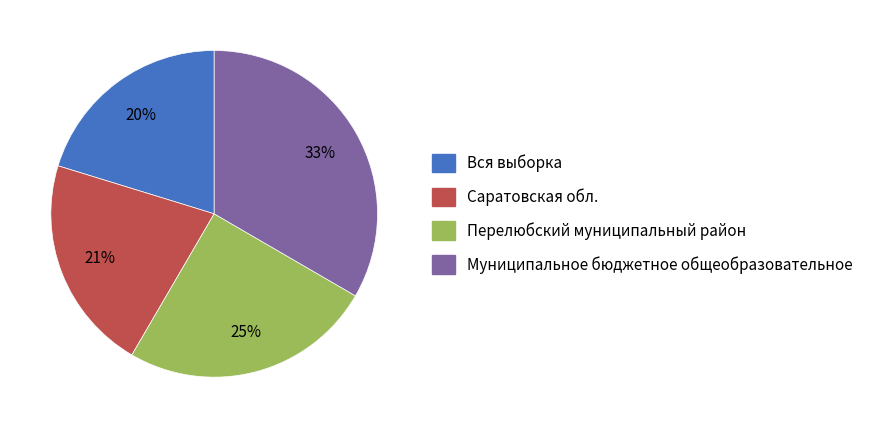

To the nearest percent, what portion does Муниципальное бюджетное общеобразовательное represent?

33%